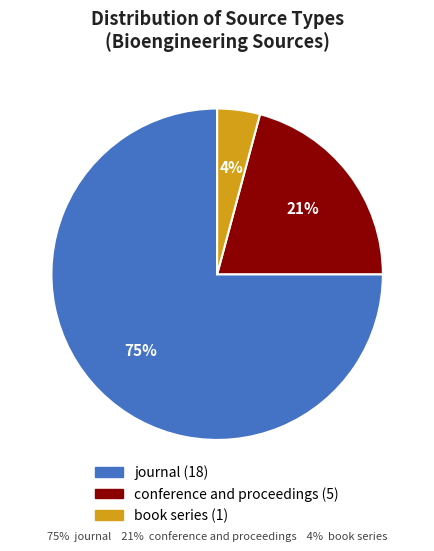

The conference and proceedings slice represents 21% of the pie. True or false?

True